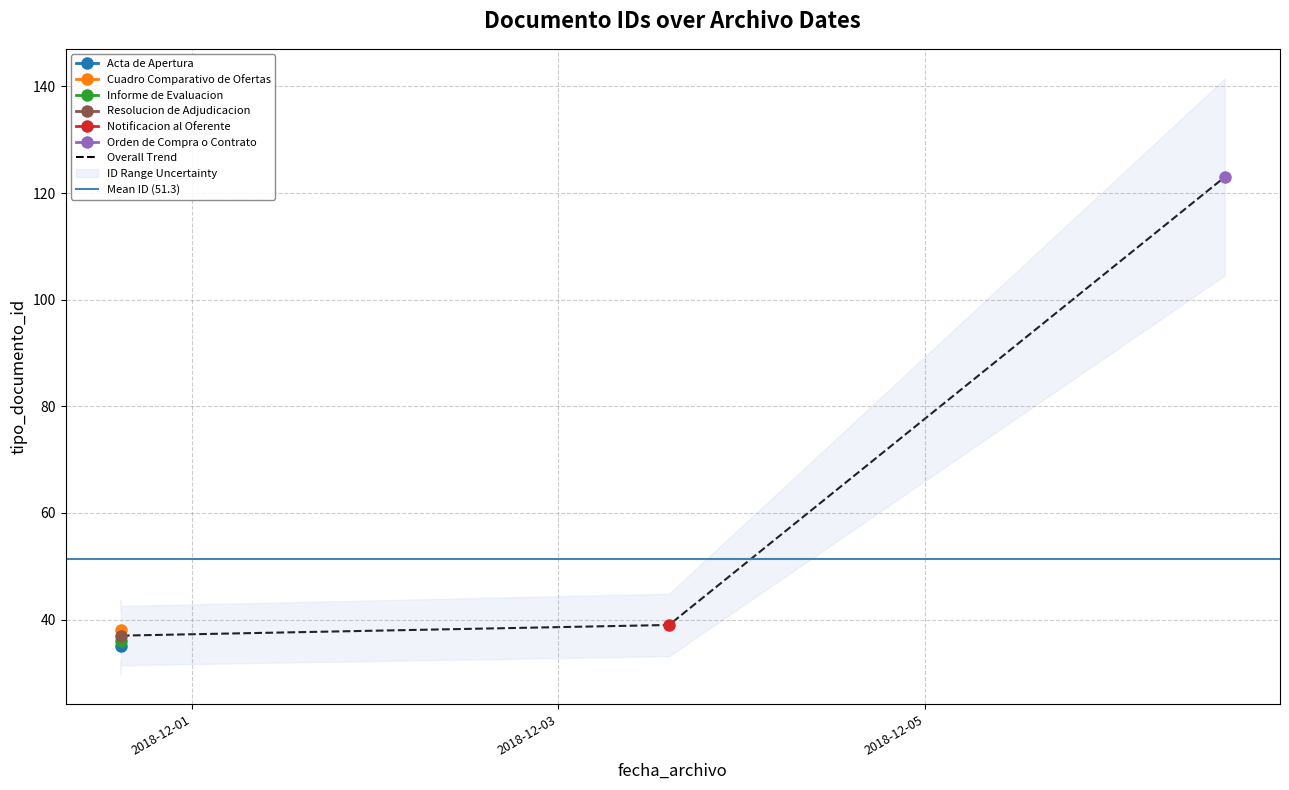

What is the label of the 4th point from the left?

2018-12-03 14:28:40